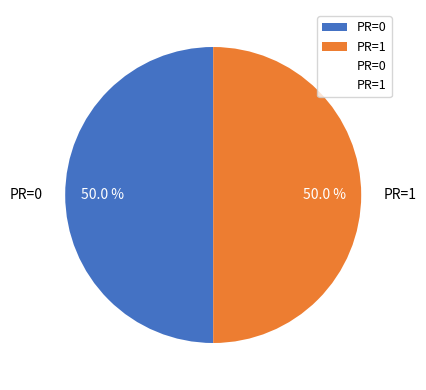

Combined, do PR=1 and PR=0 account for over 50%?

Yes